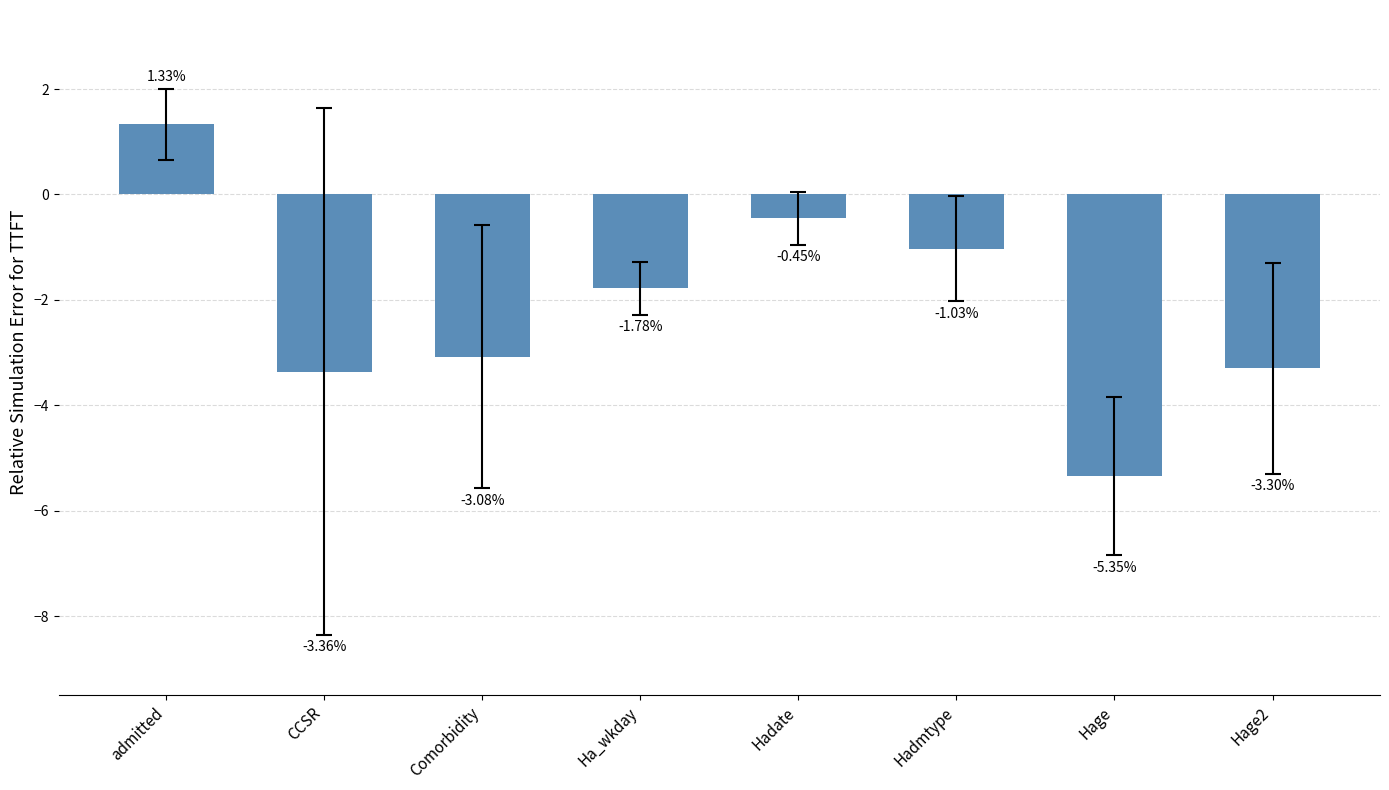

What is the difference between the maximum and minimum values?

6.7